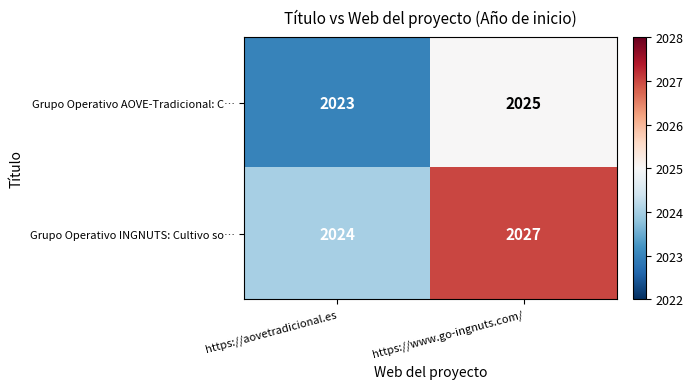

The Grupo Operativo AOVE-Tradicional: C… series shows 2023 at https://aovetradicional.es. True or false?

True